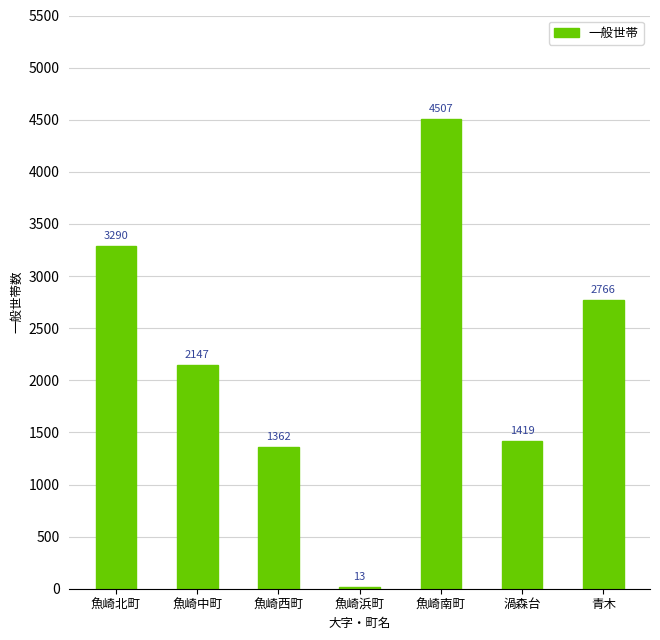

The value at 魚崎西町 is 1362. True or false?

True